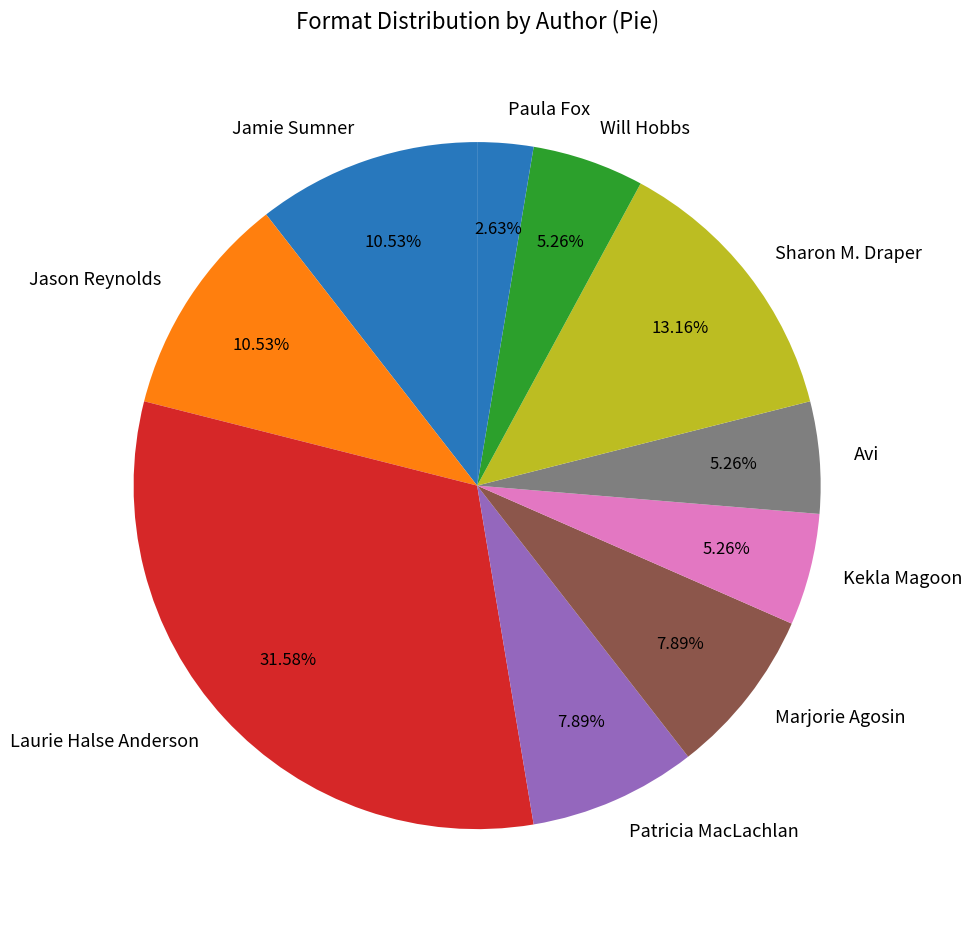

Approximately how many times larger is the value at Laurie Halse Anderson compared to Paula Fox?

12.0